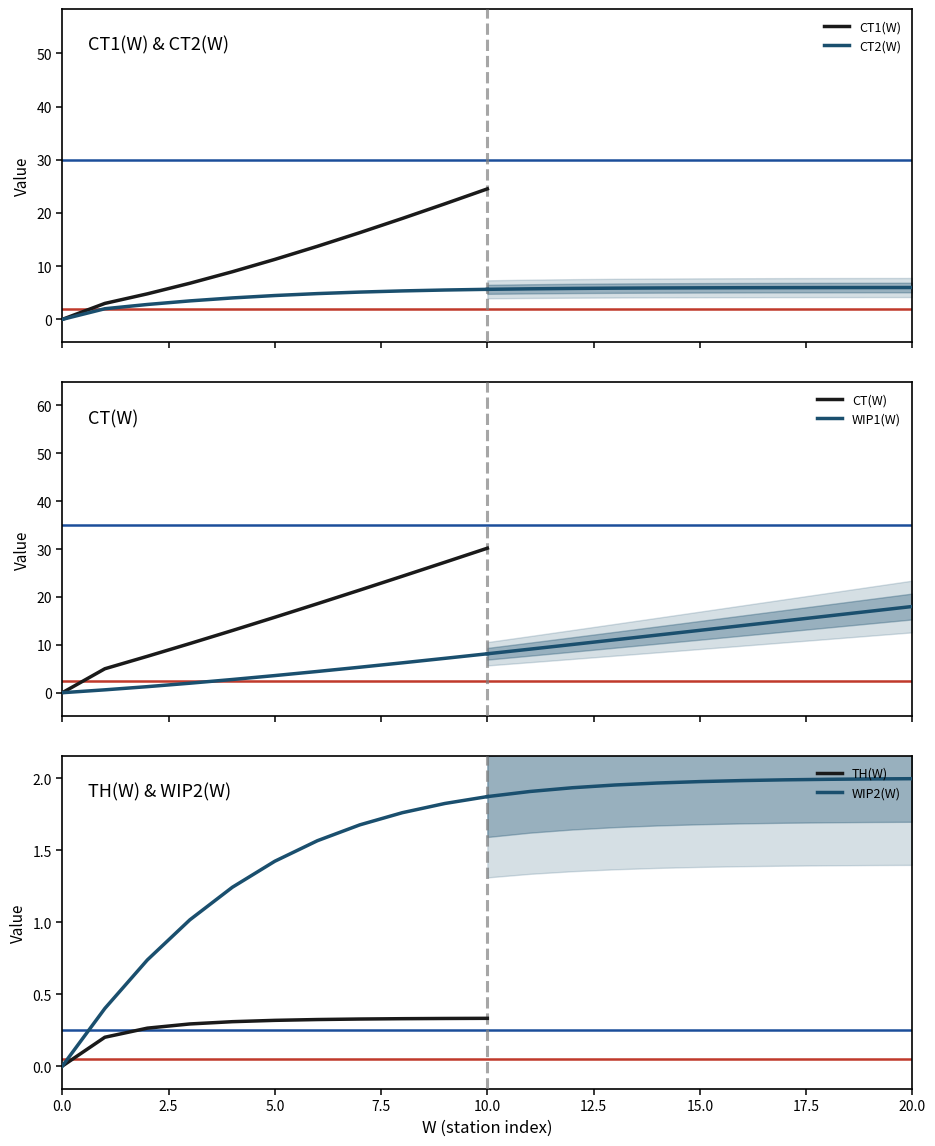

The value of CT2(W) at 20.0 is 2.4. True or false?

False